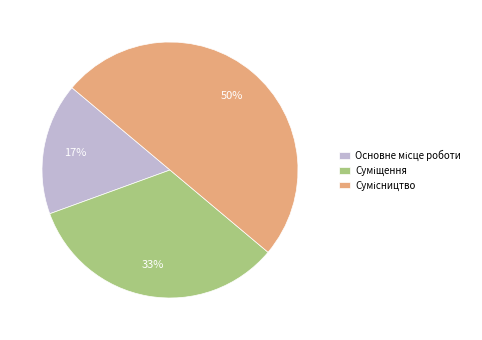

To the nearest percent, what is the difference between the largest and smallest slice percentages?

33%